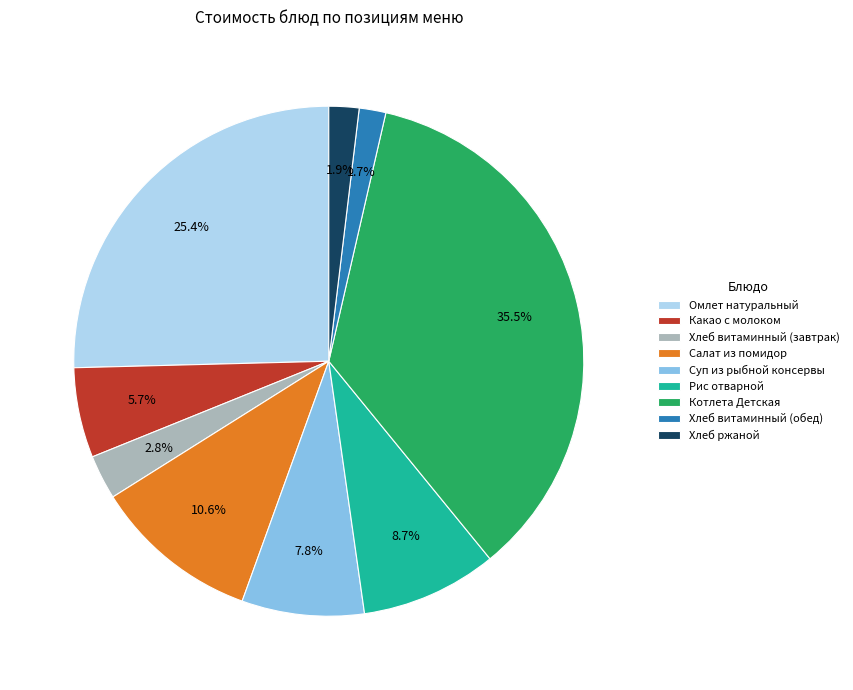

Does Омлет натуральный account for over 50% of the chart?

No